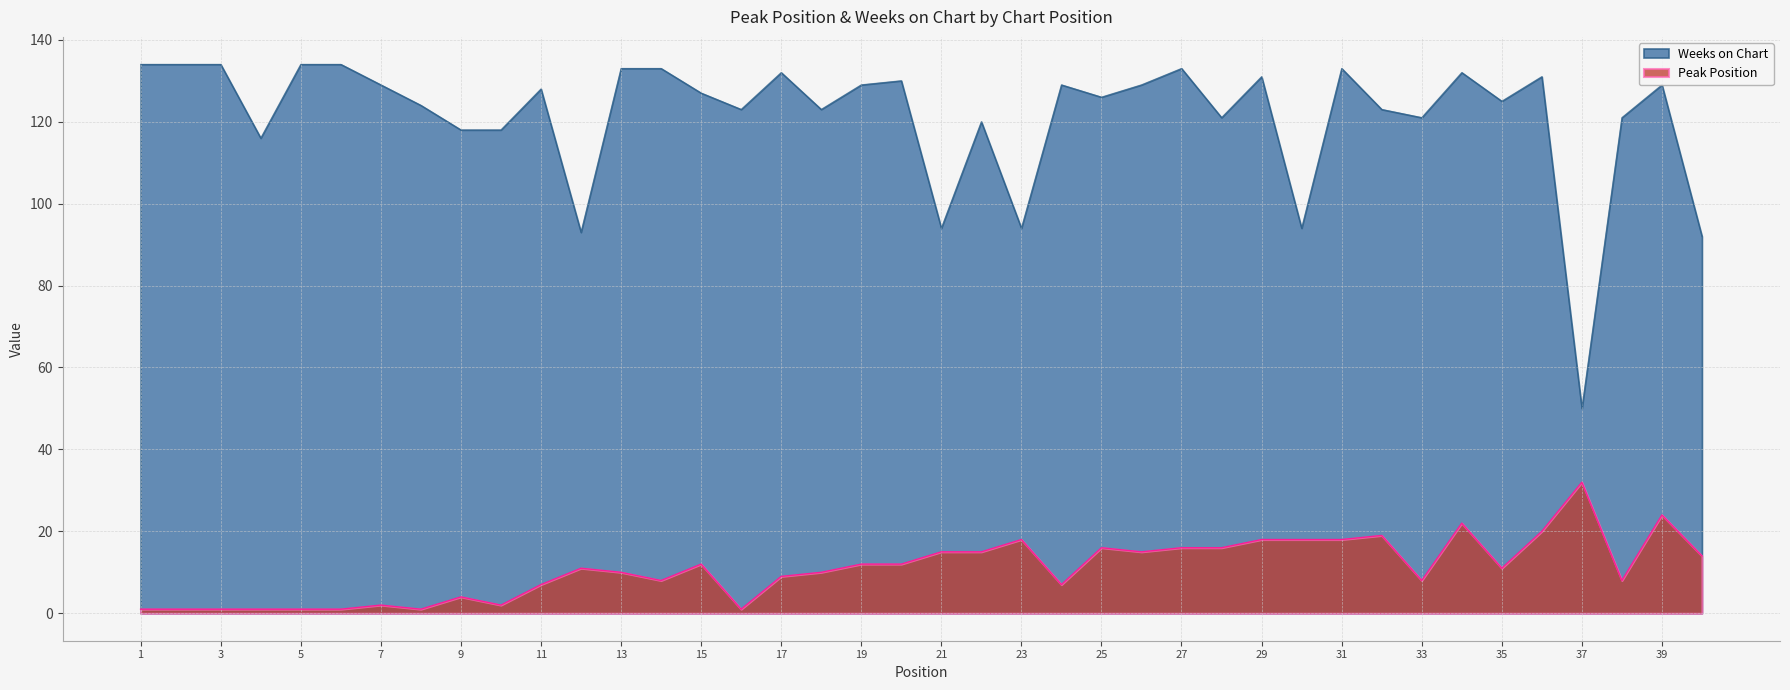

True or false: Peak Position and Weeks on Chart intersect in this chart.

False